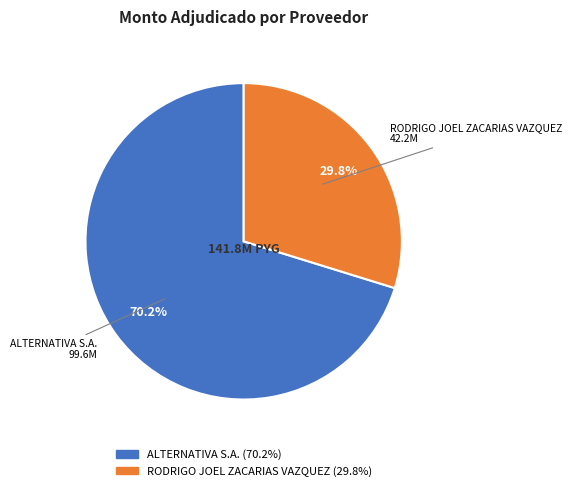

To the nearest percent, what is the average slice percentage?

50%